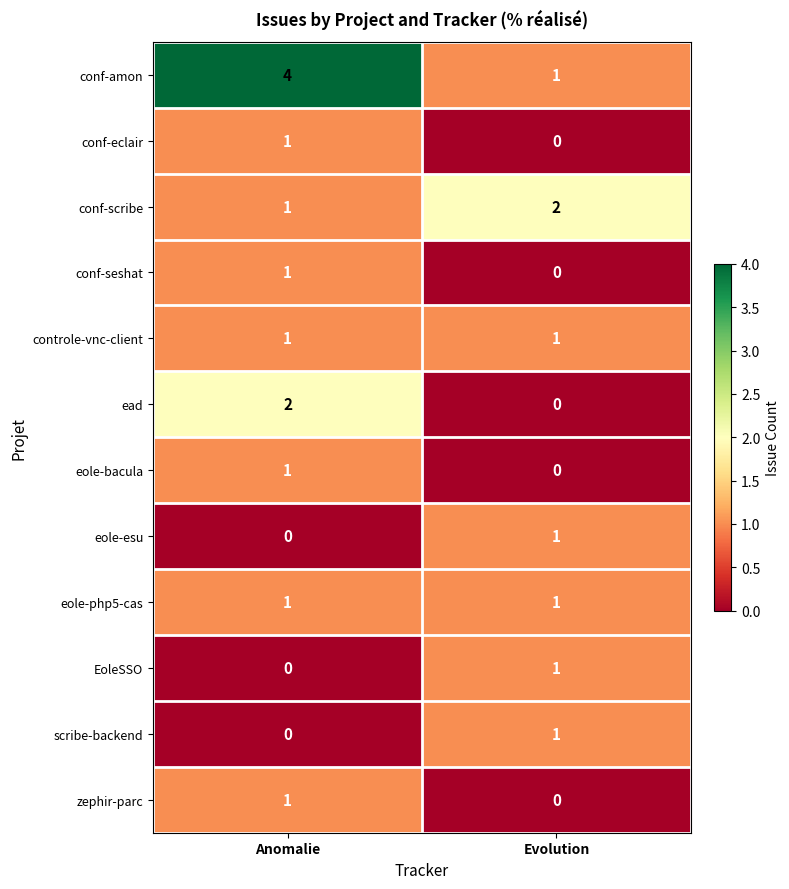

Which series has the largest range (max minus min)?

conf-amon